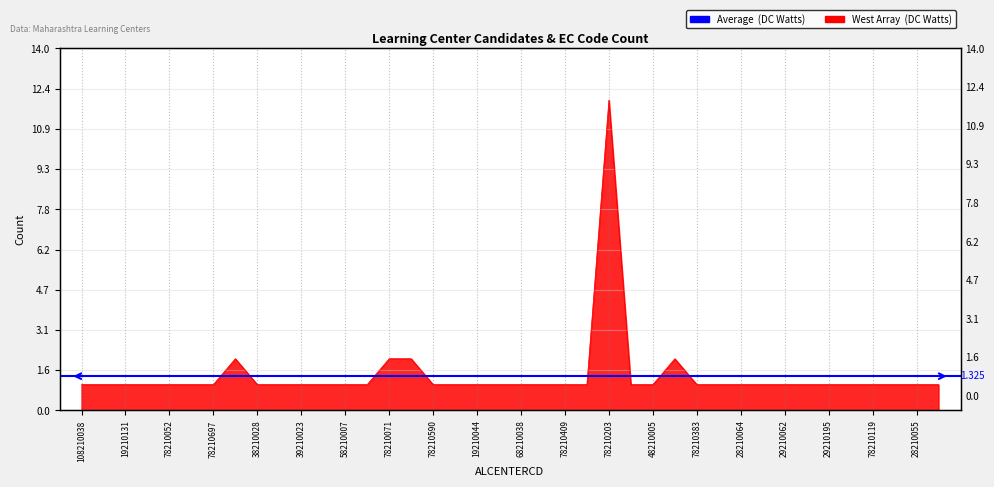

Count the number of values greater than 1.

5